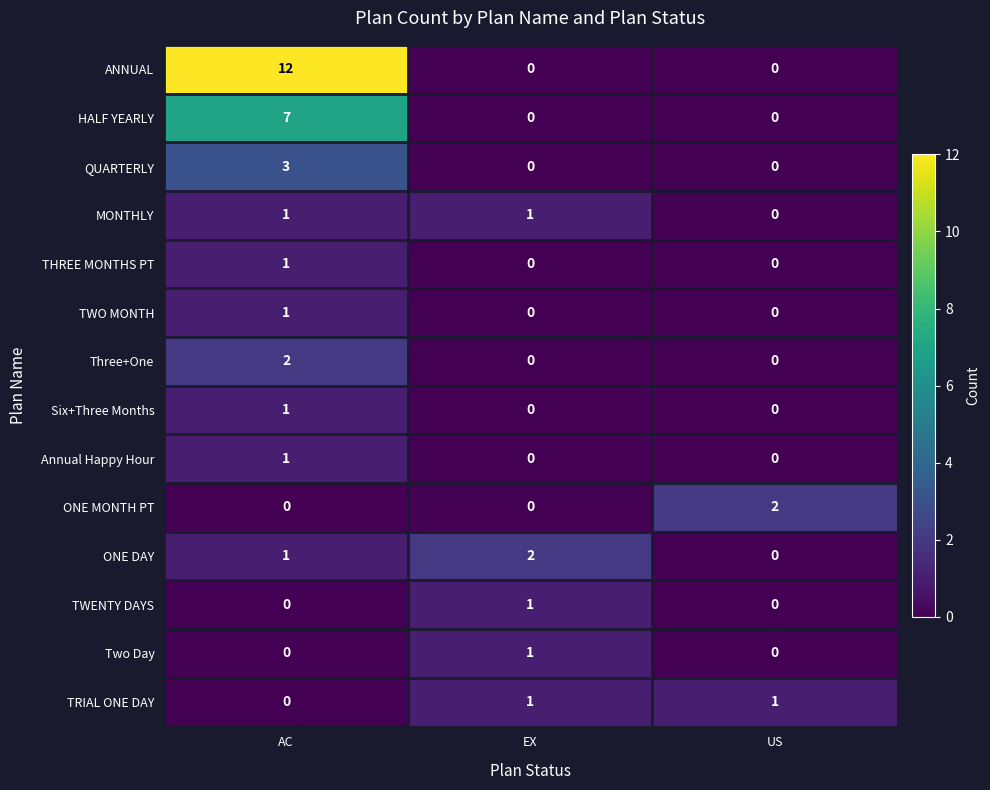

What is the spread (max minus min) of values at AC?

12